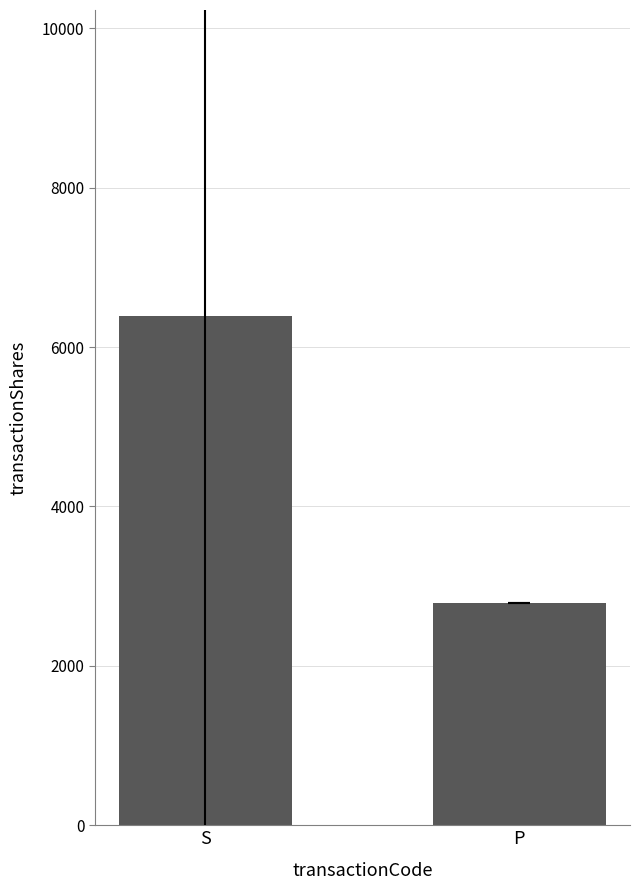

List the labels in order of value, largest first.

S, P